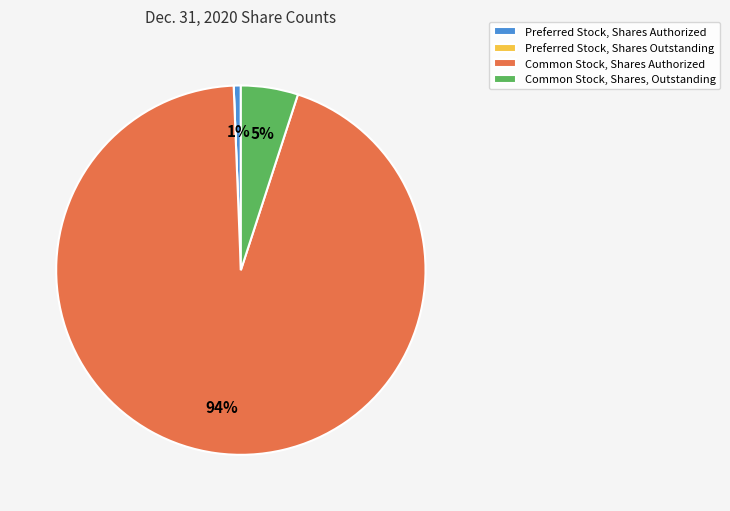

What is the majority slice?

Common Stock, Shares Authorized